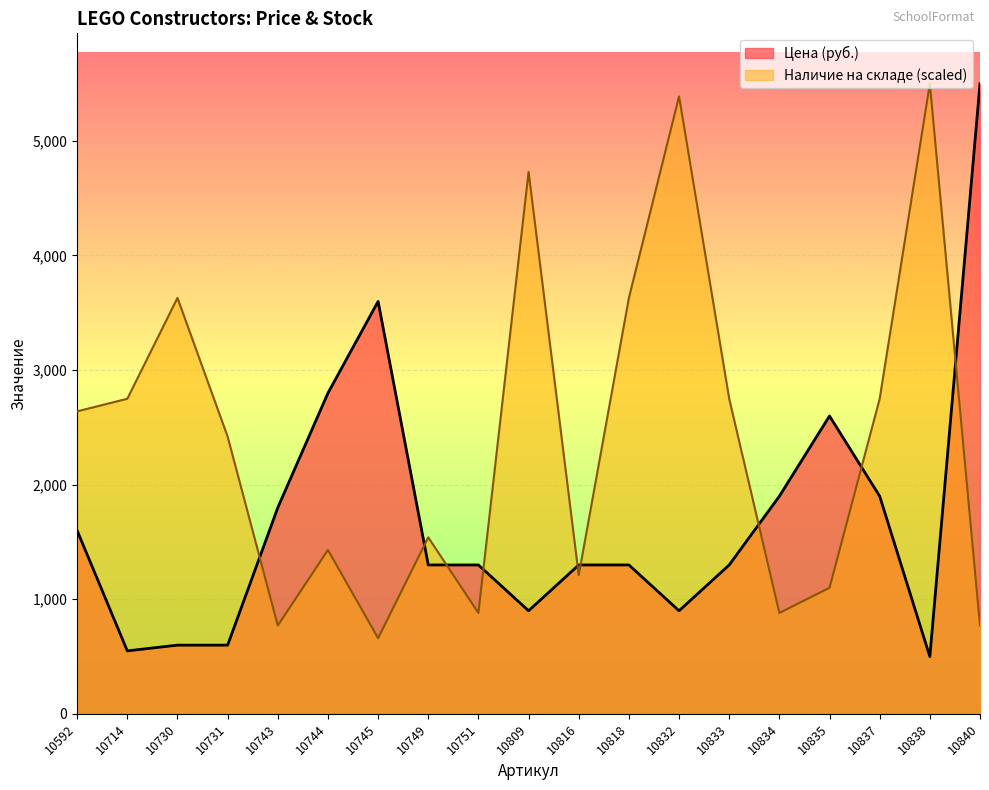

Where do Цена (руб.) and Наличие на складе first cross each other?

10731 and 10743